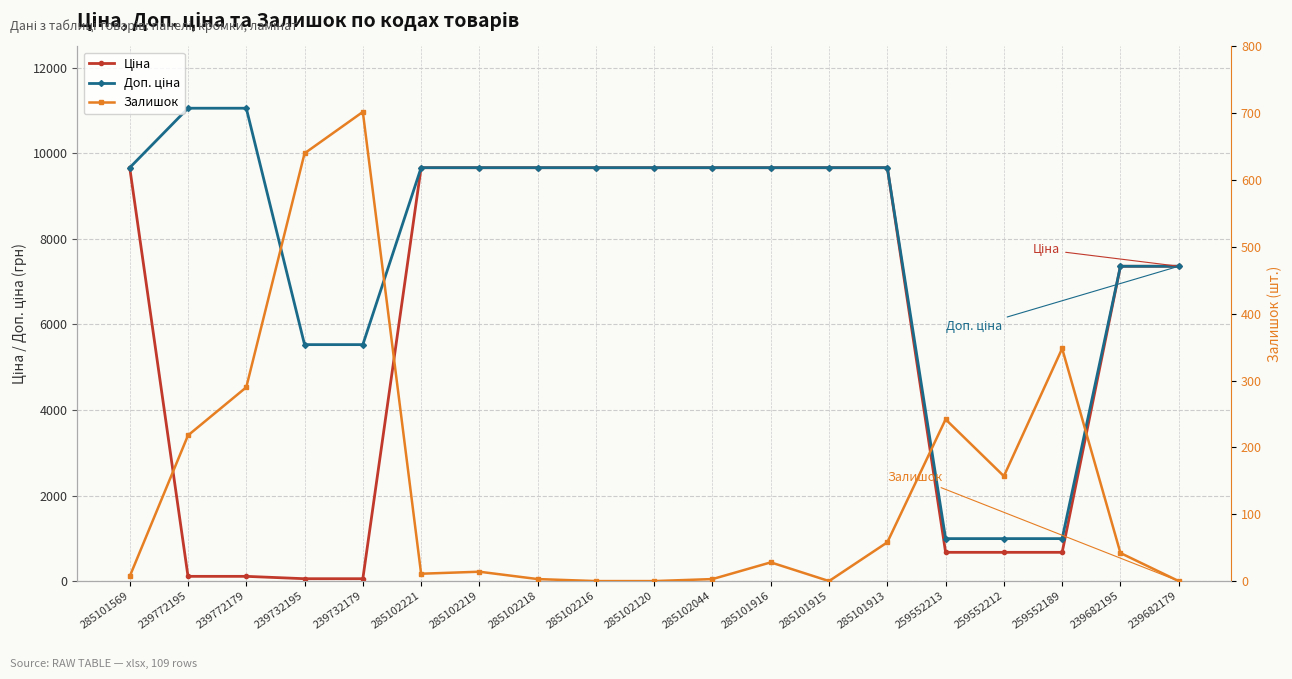

How many series are shown in this chart?

3